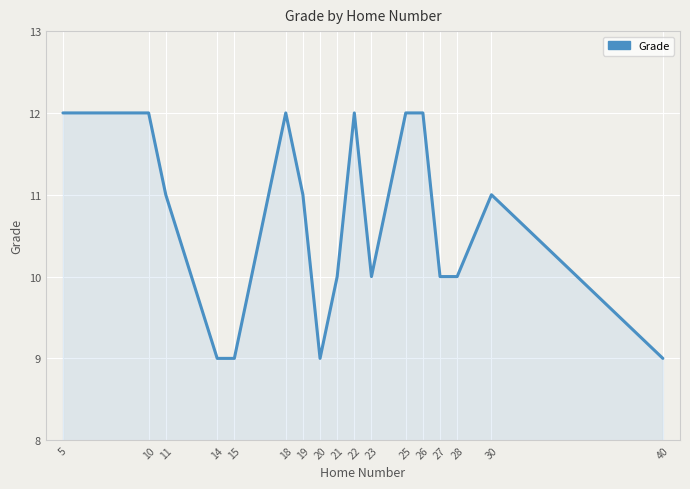

What is the ratio of the value at 40 to the value at 15?

1.0